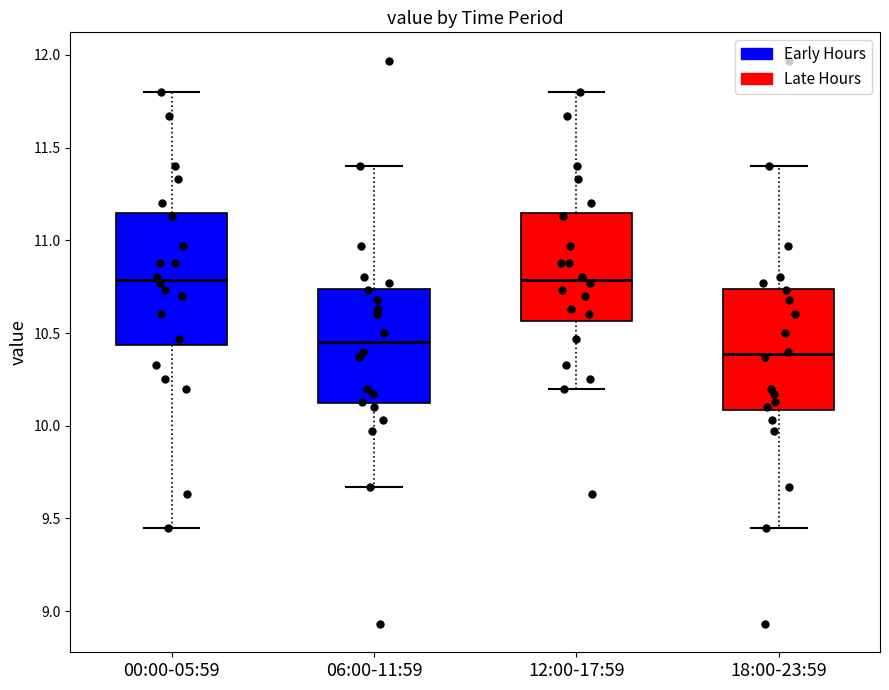

Reading left to right, read every box against the y-axis: the position of its median line, the range the box covers, and the ends of its whiskers. The values are not printed on the chart, so give them approximately, as read against the axis.

00:00-05:59: median 10.80, box 10.45 to 11.15, whiskers 9.45 to 11.80
06:00-11:59: median 10.45, box 10.10 to 10.75, whiskers 9.65 to 11.40
12:00-17:59: median 10.80, box 10.55 to 11.15, whiskers 10.20 to 11.80
18:00-23:59: median 10.40, box 10.10 to 10.75, whiskers 9.45 to 11.40